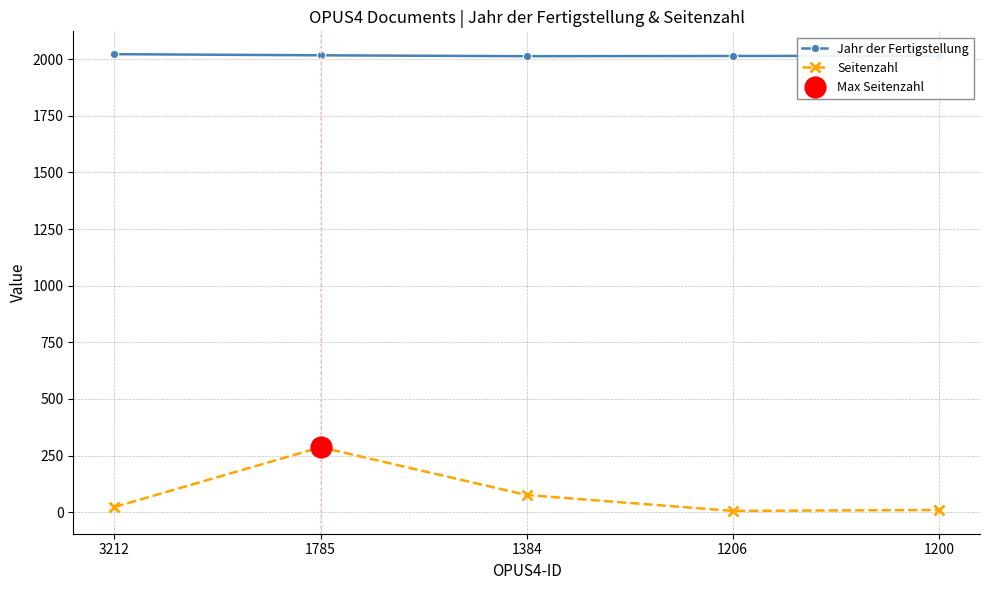

What is the difference between the maximum and minimum values in the Jahr der Fertigstellung series?

9